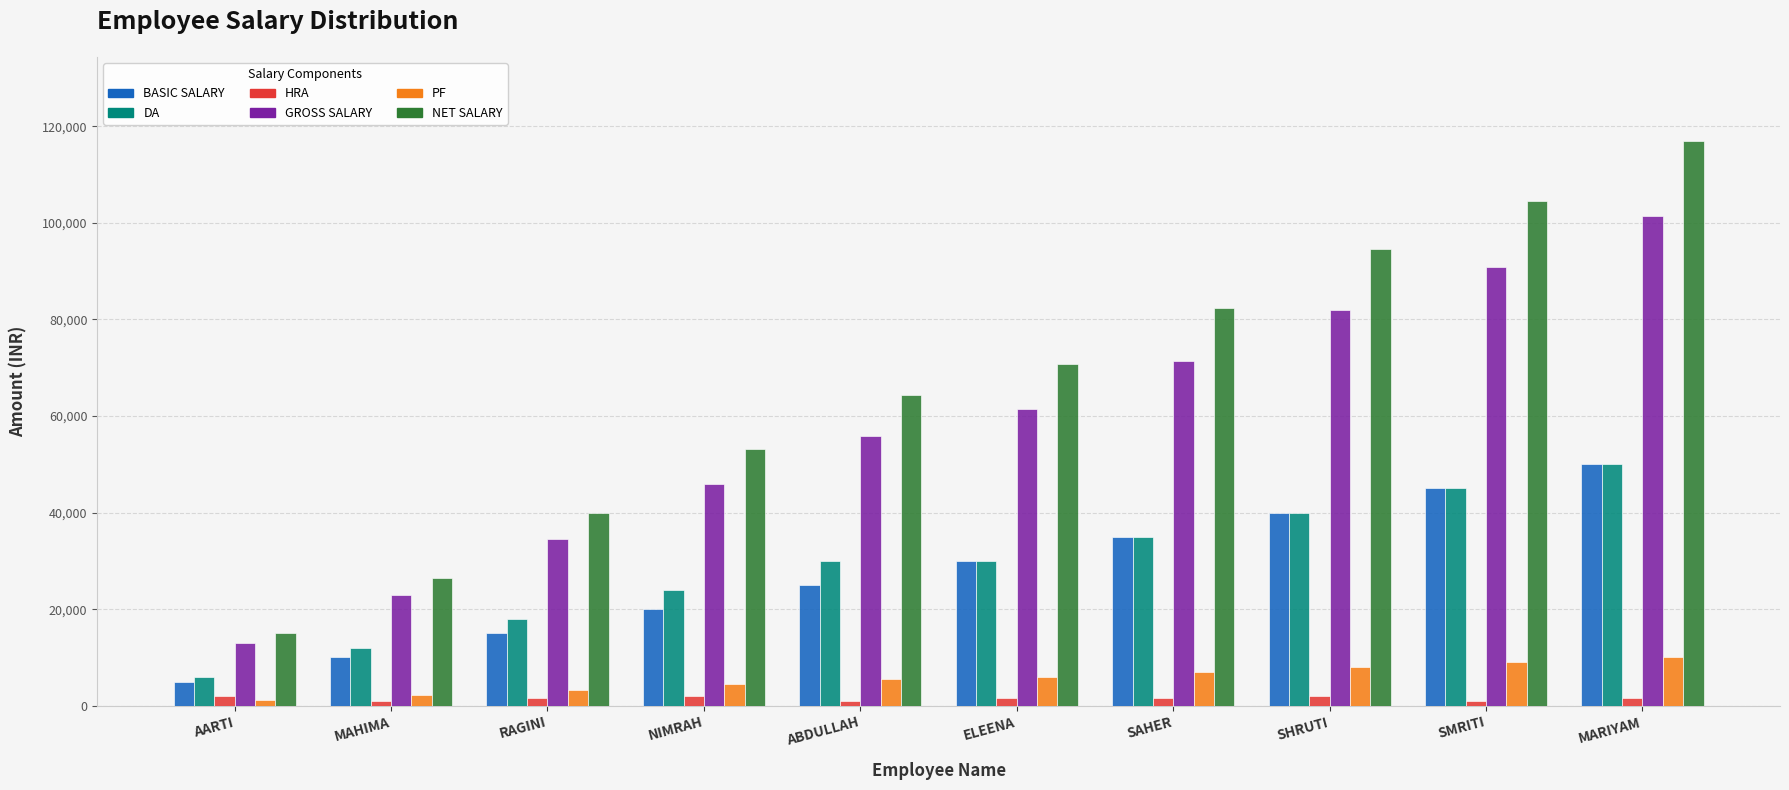

Which series has the widest spread of values?

NET SALARY